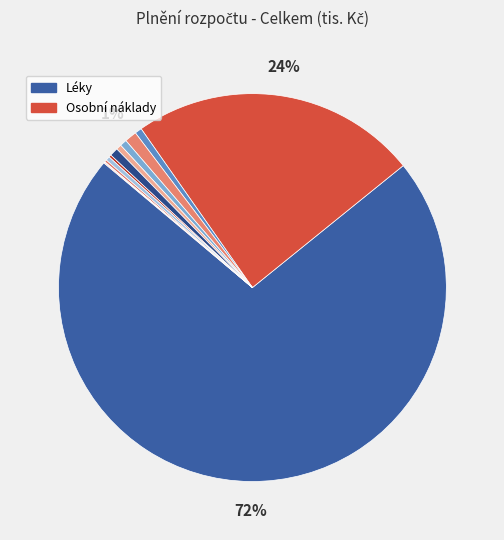

What is the majority slice?

Léky